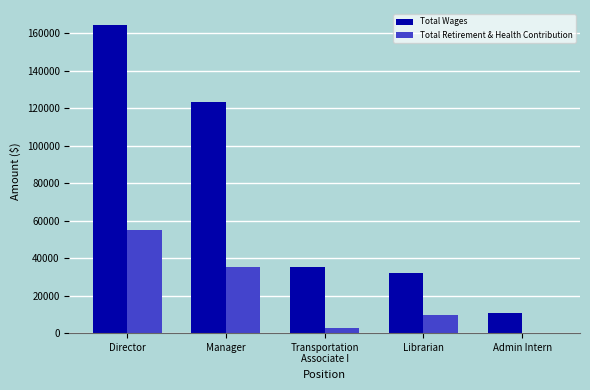

What is the maximum value shown in the chart?

164198